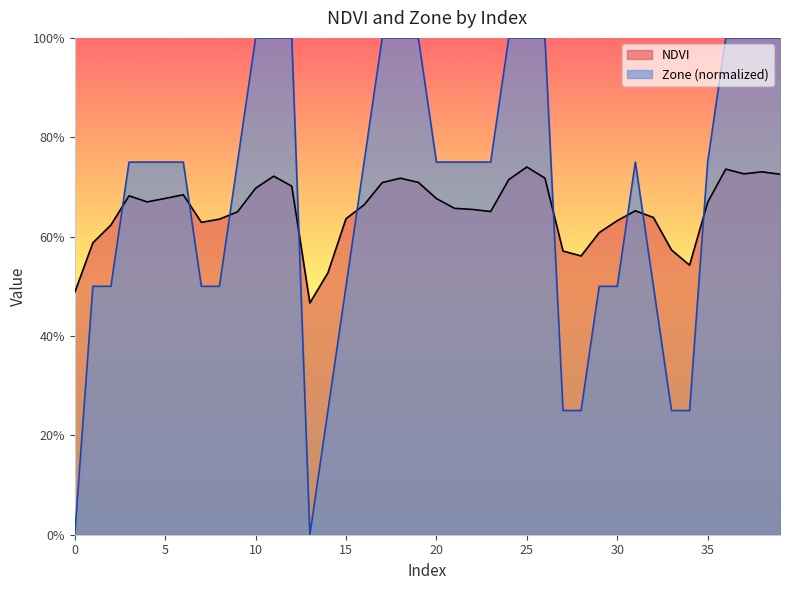

True or false: NDVI has a value of 0.9 at 34.

False